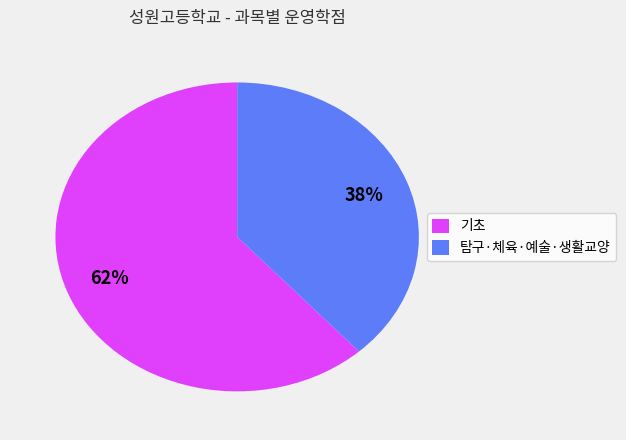

Between 기초 and 탐구·체육·예술·생활교양, which is larger?

기초